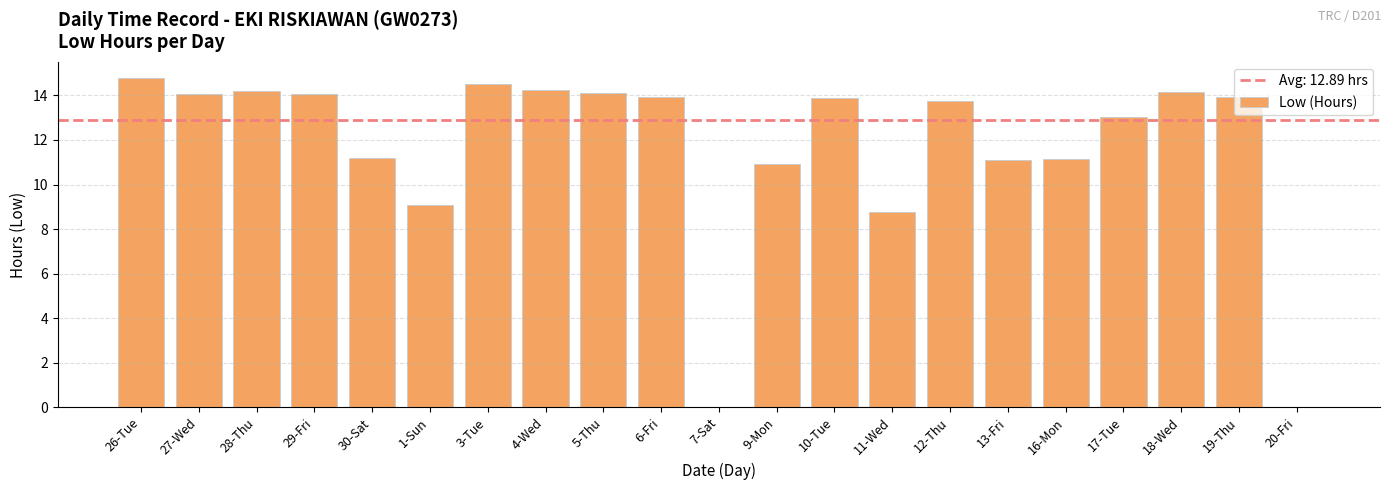

True or false: the data shows 14.1 at 29-Fri.

True